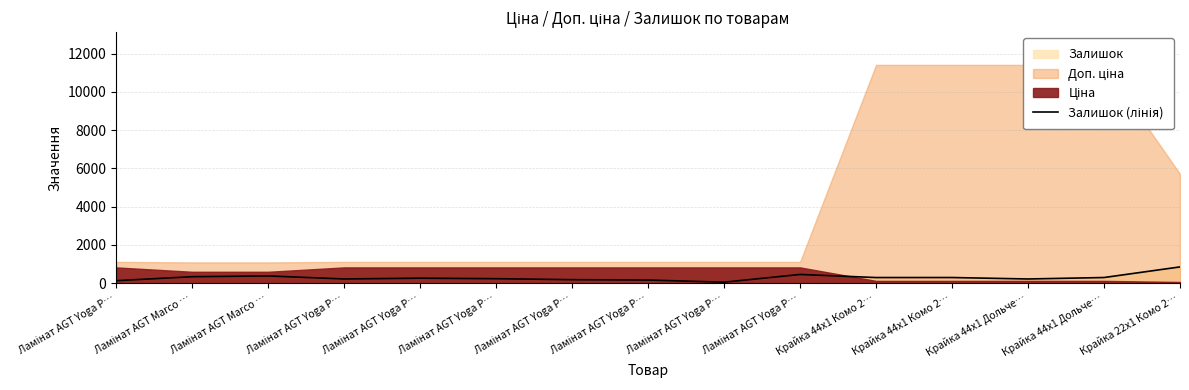

What is the label of the 2nd point from the left?

Ламінат AGT Marco …